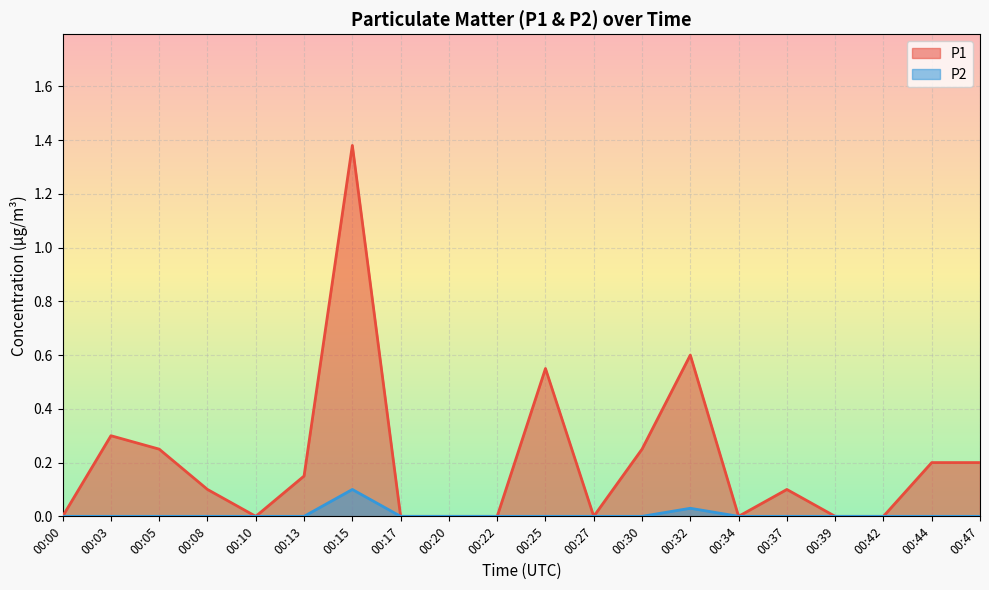

True or false: P1 and P2 cross at least once.

False